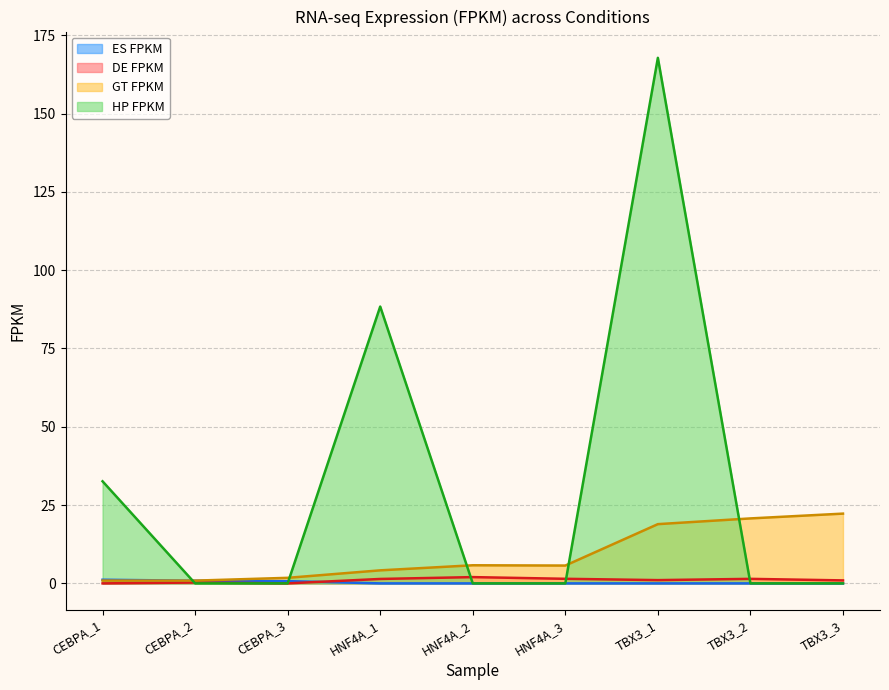

At how many categories does at least one series exceed 129?

1